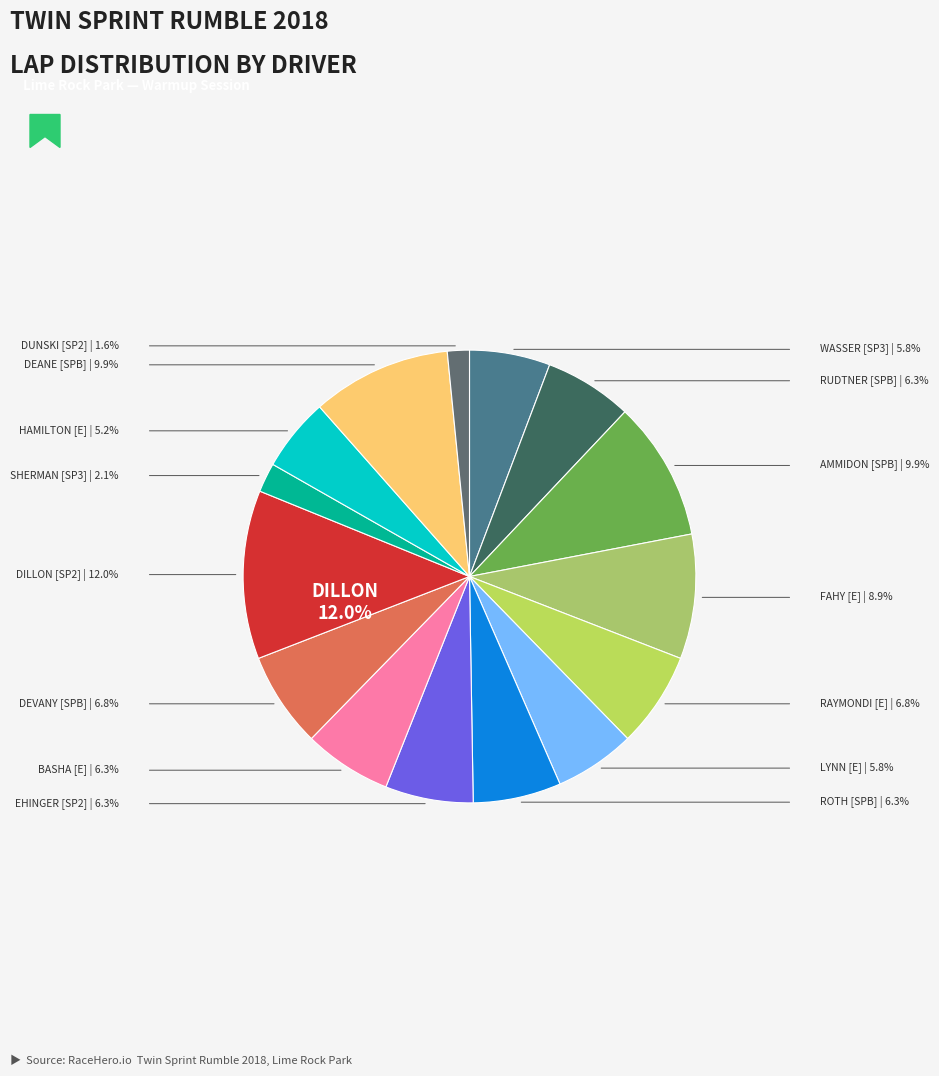

Which slice is the smallest?

JON DUNSKI